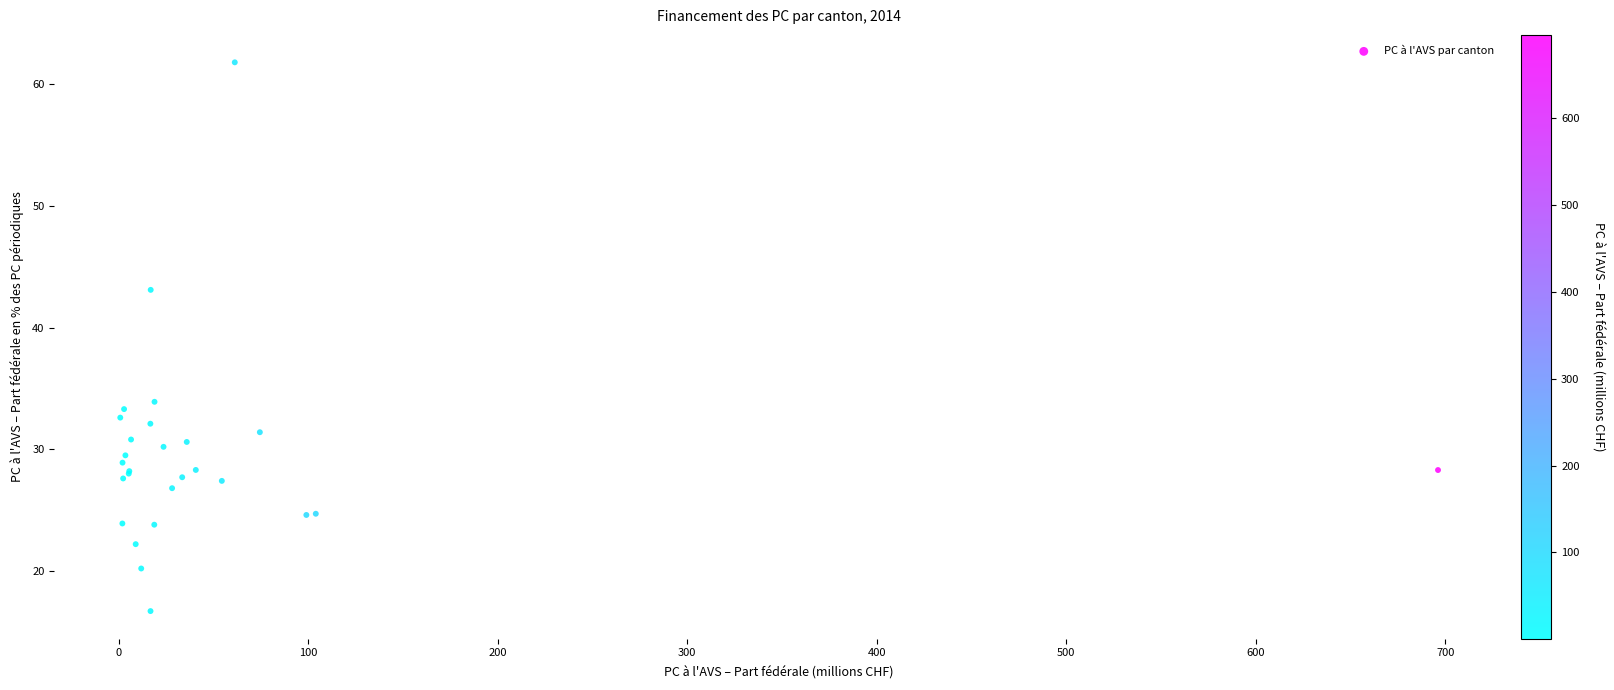

What Y value in the scatter plot is closest to 39?

43.1